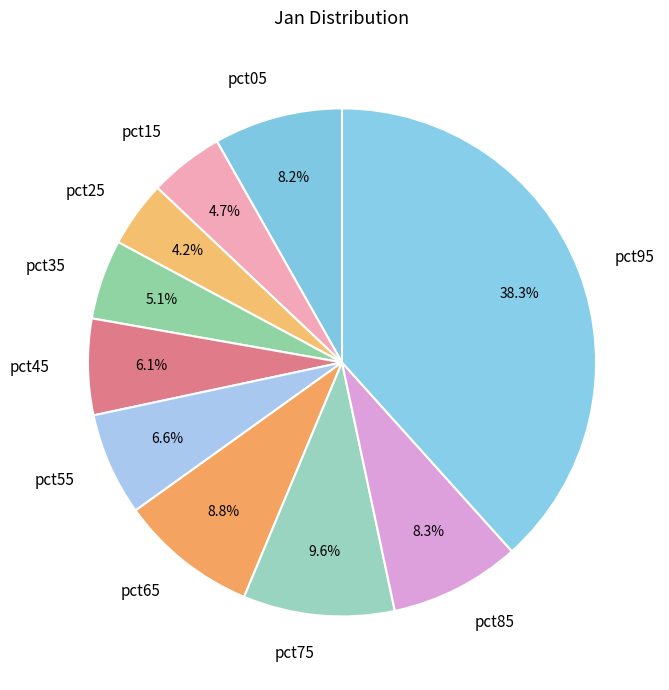

Is there any slice that represents more than half of the pie?

No